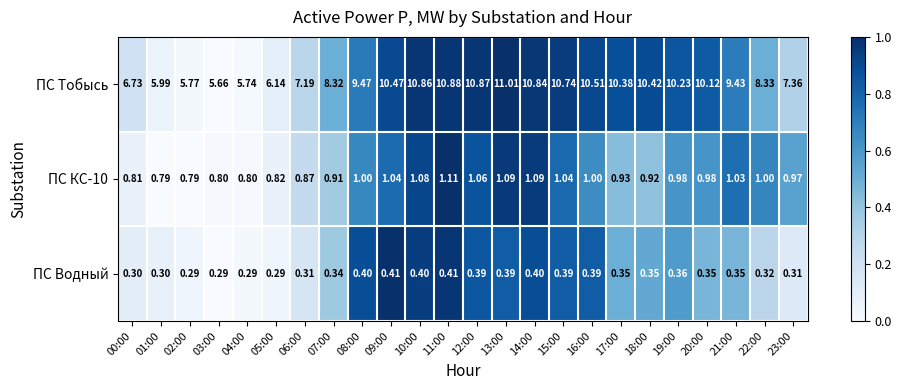

Between 21:00 and 22:00, which series saw the biggest shift?

ПС Тобысь